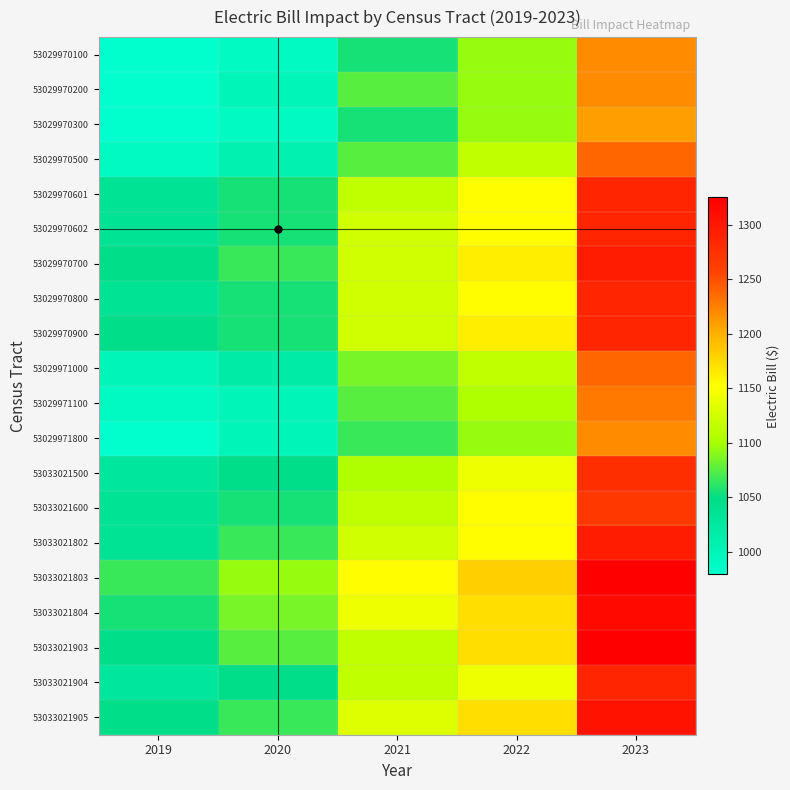

What is the spread (max minus min) of values at 2021?

96